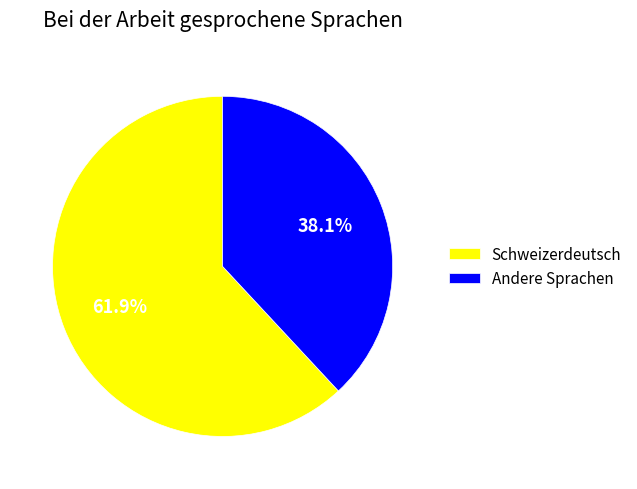

How much of the chart is everything except Andere Sprachen?

61.9%